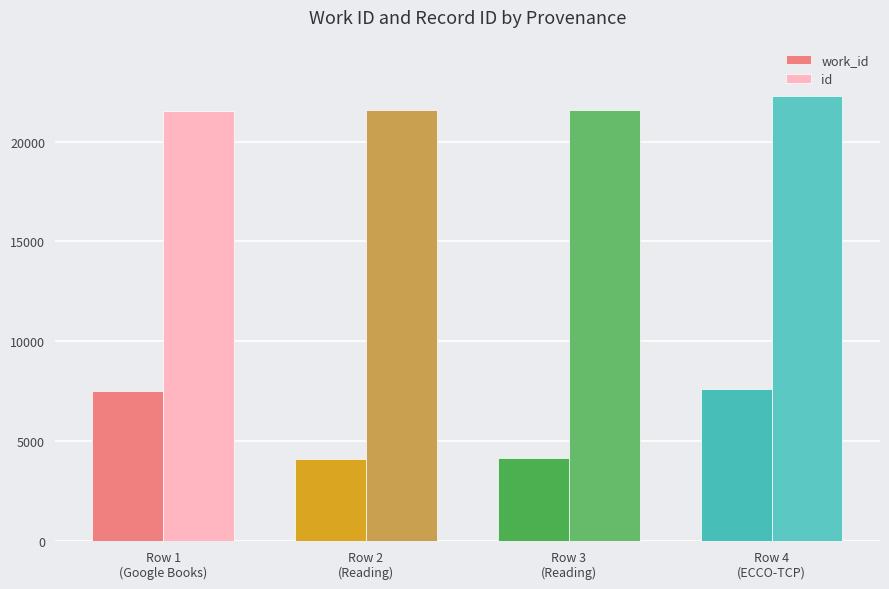

True or false: id has a value of 21599 at Row 3
(Reading).

True